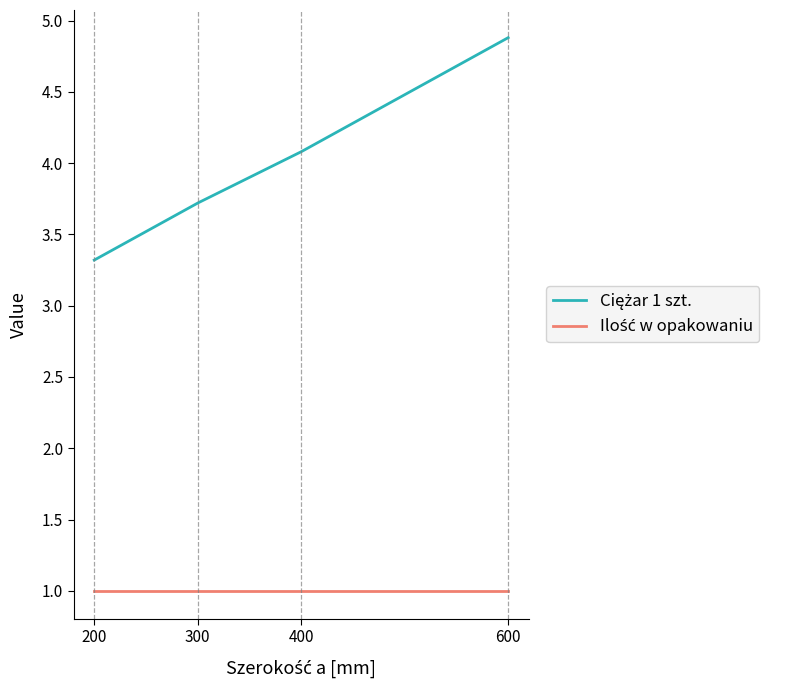

What is the smallest value displayed?

1.0